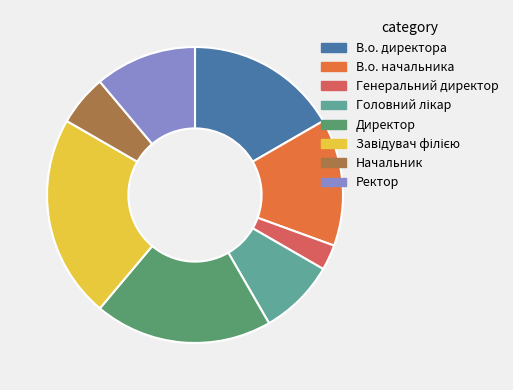

Which slice is the smallest?

Генеральний директор